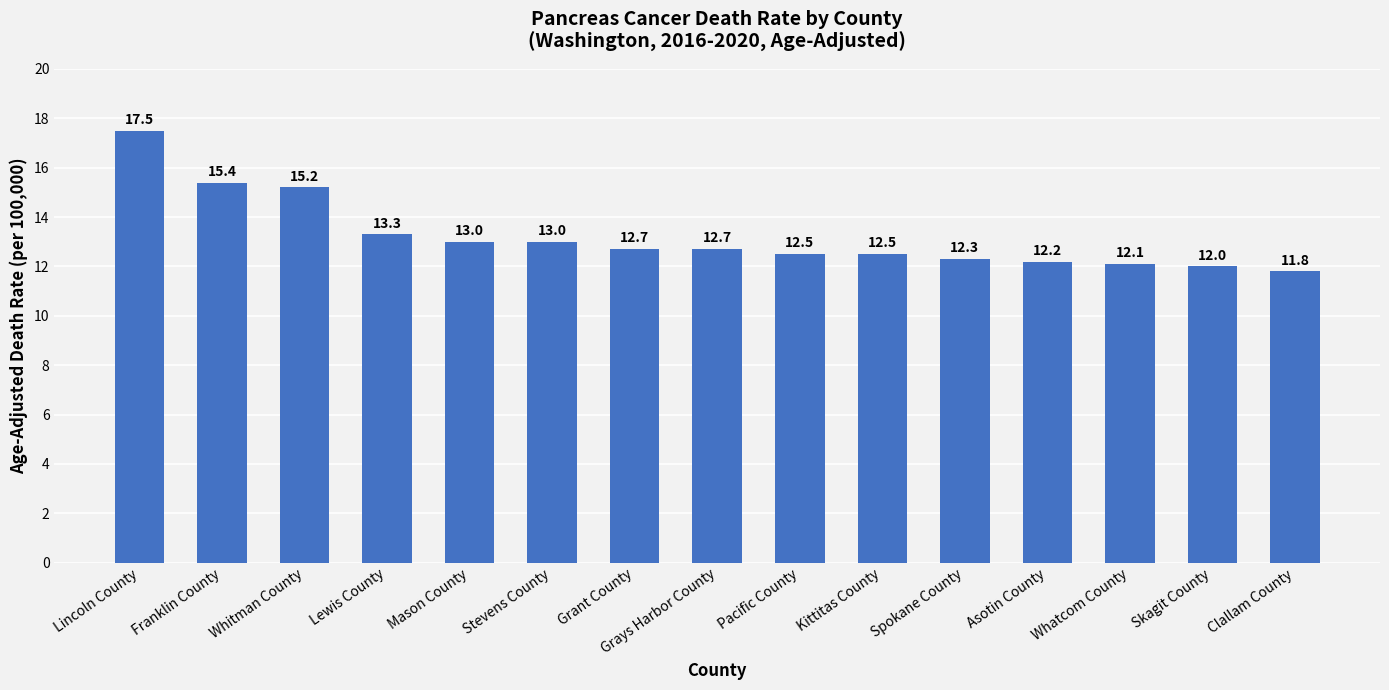

Which has a higher value, Grant County or Skagit County?

Grant County